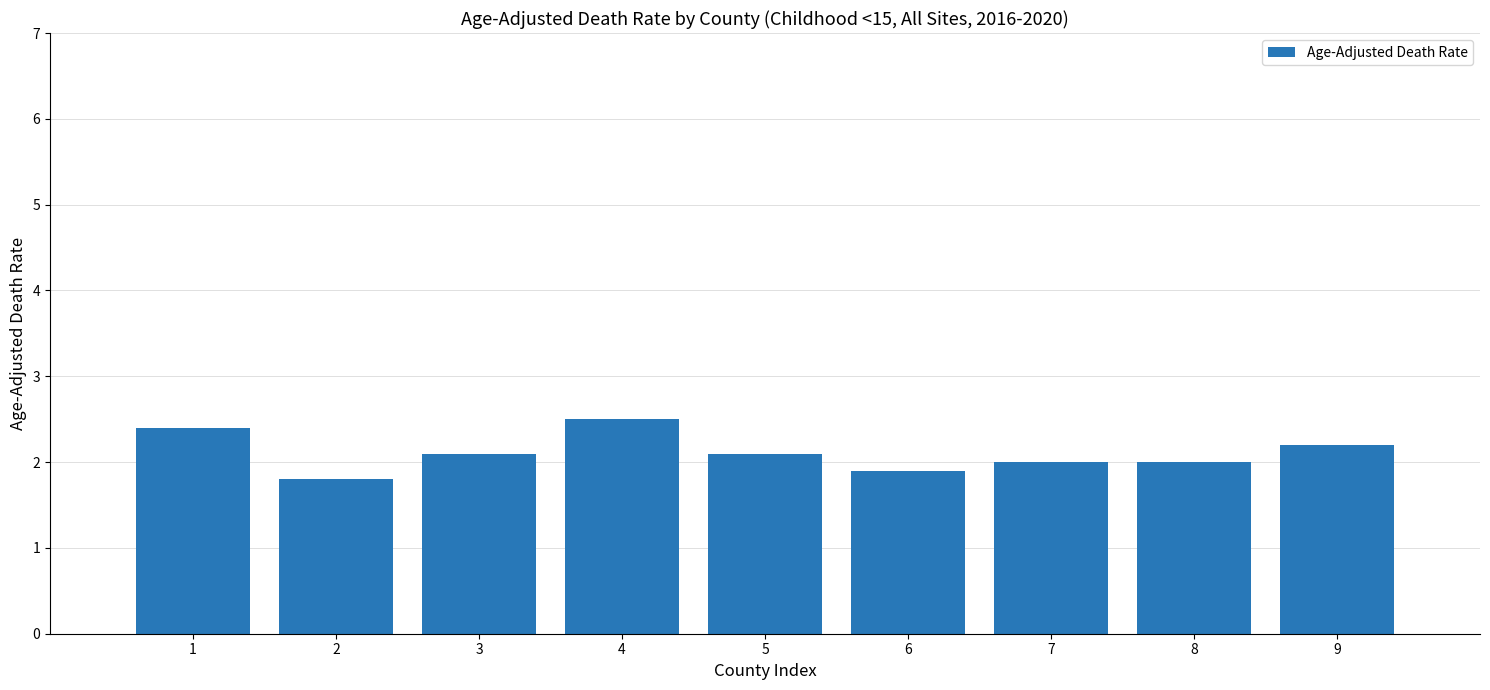

Reading left to right, what are all the values shown in this chart?

2.4	1.8	2.1	2.5	2.1	1.9	2.0	2.0	2.2